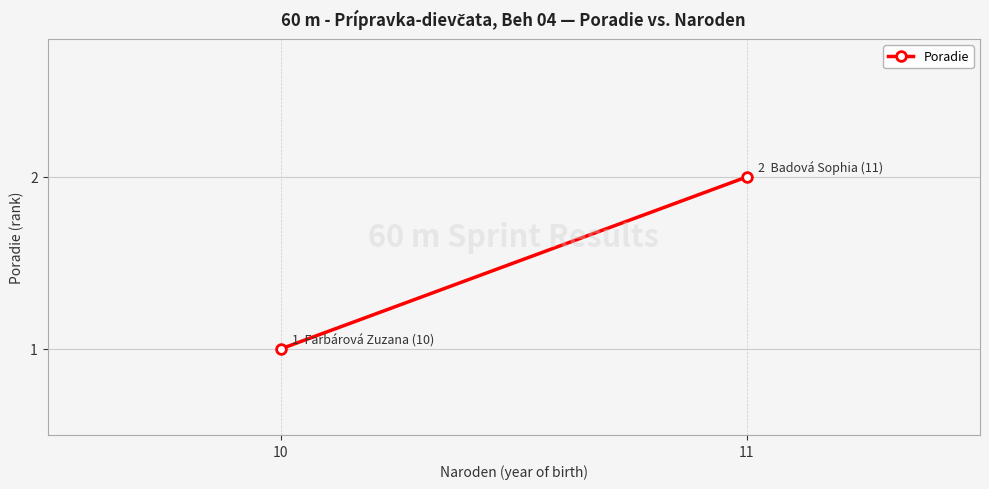

What is the maximum value shown in the chart?

2